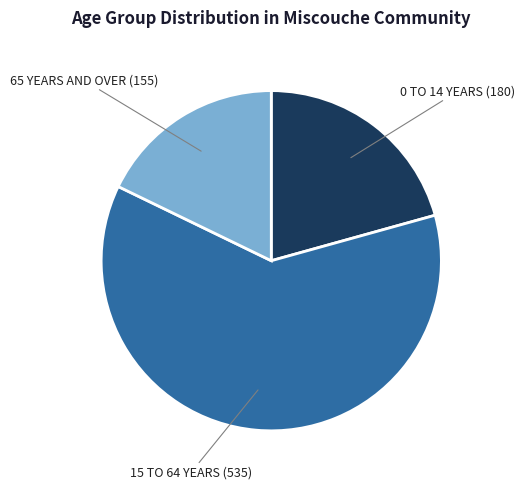

Is there any slice that represents more than half of the pie?

Yes